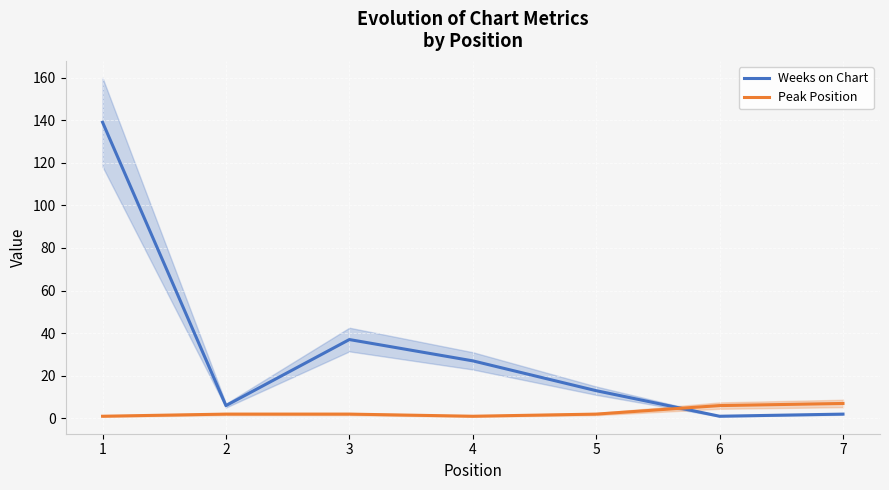

What is the average value of the Weeks on Chart series?

32